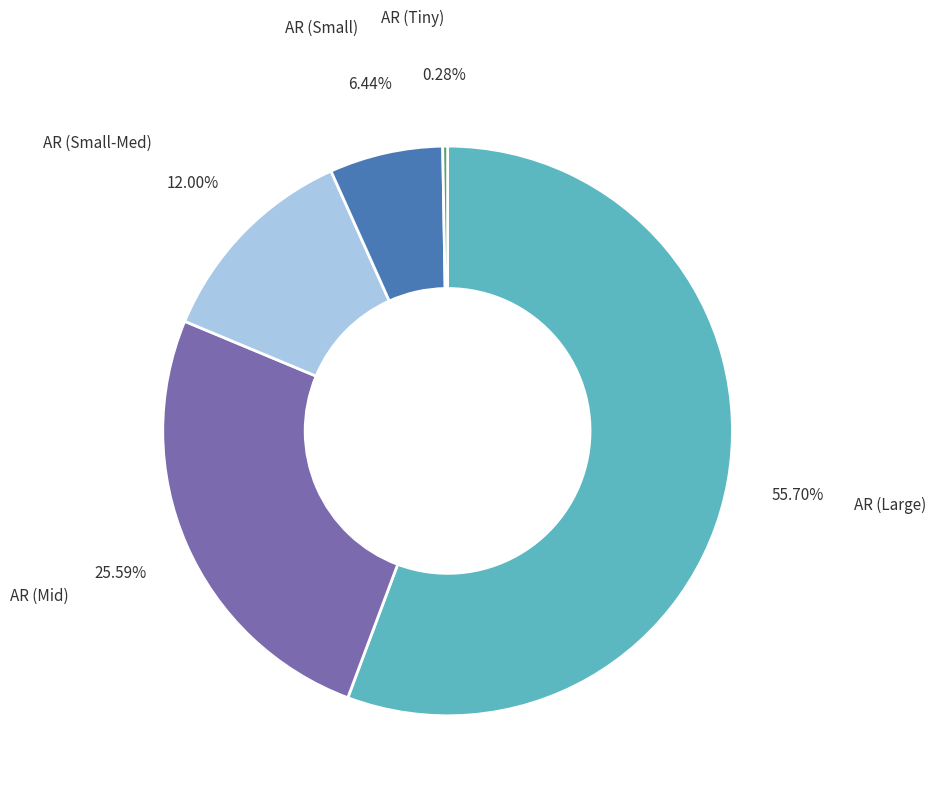

Do AR (Large) and AR (Small) together represent more than half of the pie?

Yes